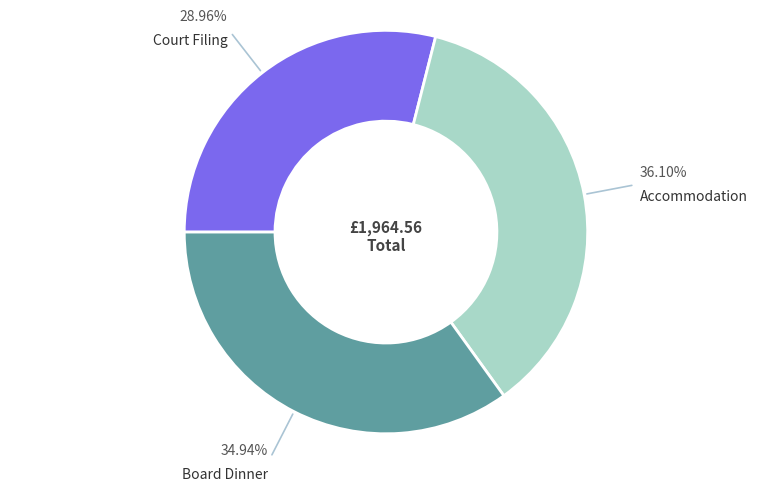

Does any single category account for the majority?

No